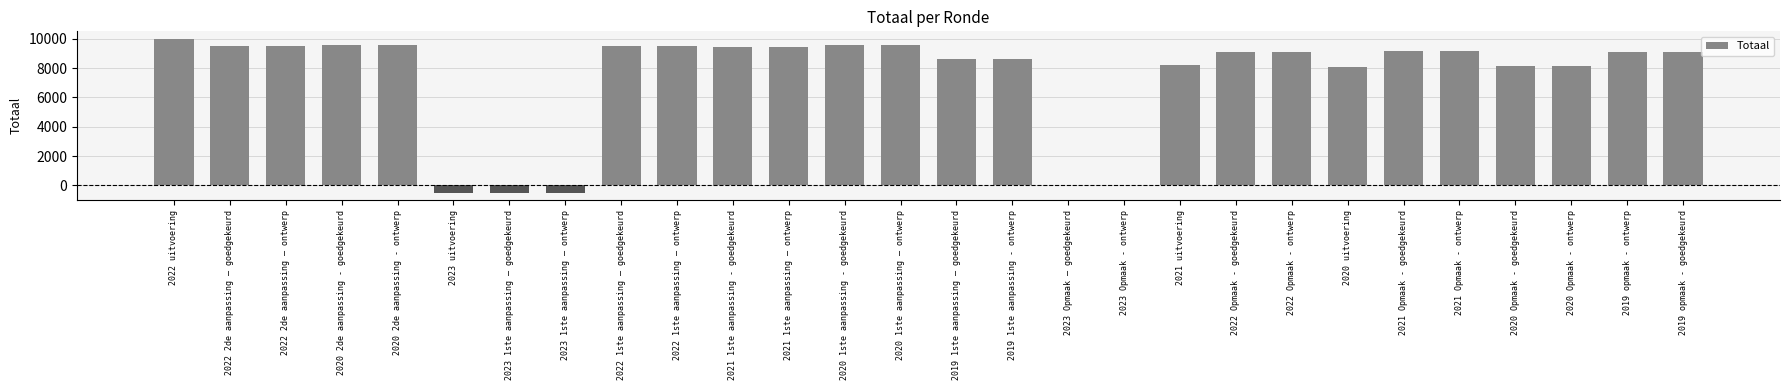

What is the ratio of the value at 2022 2de aanpassing – goedgekeurd to the value at 2022 Opmaak - goedgekeurd?

1.0